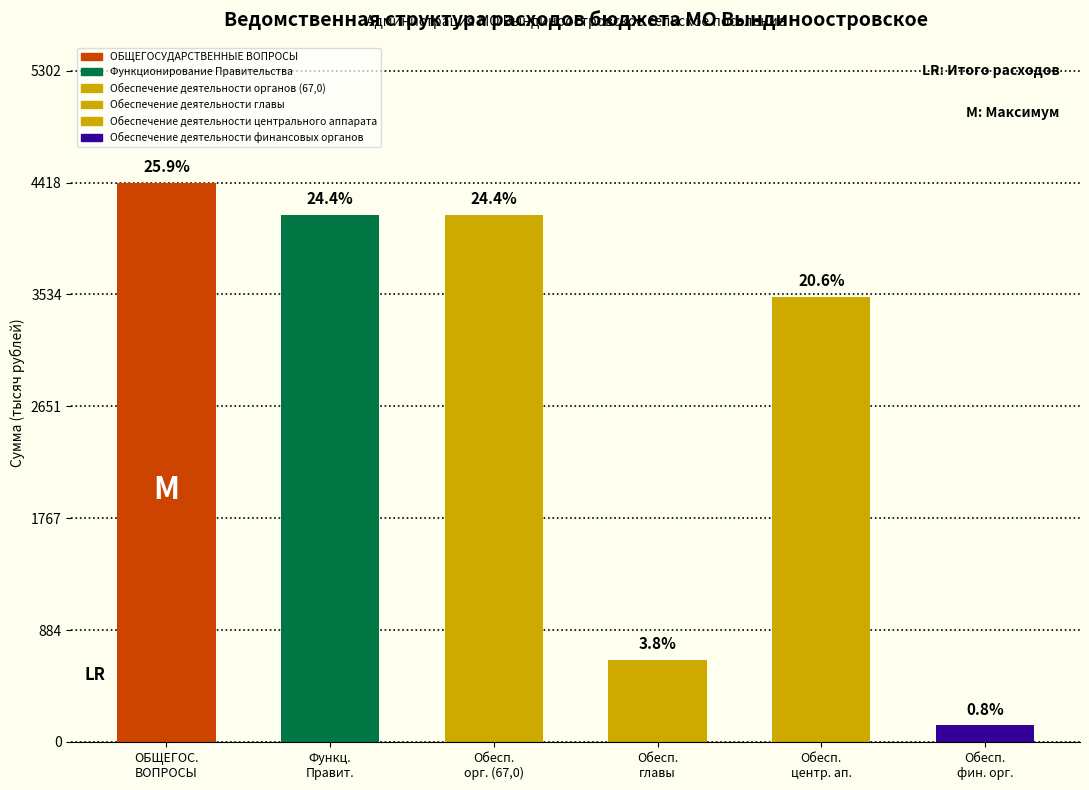

What is the minimum value shown in the chart?

130.3